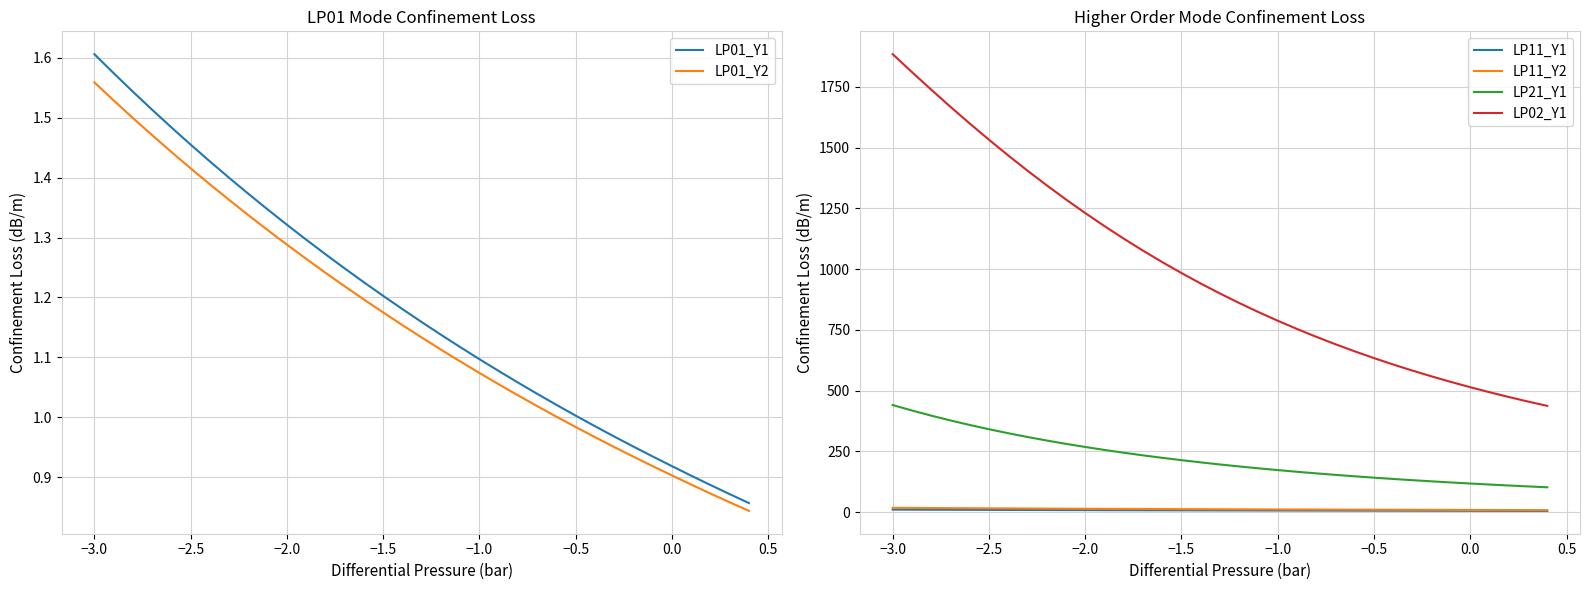

What is the difference between the second highest and second lowest values in the LP21_Y1 series?

312.5